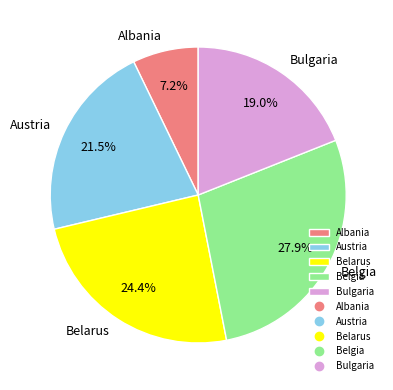

How many slices are in this pie chart?

5